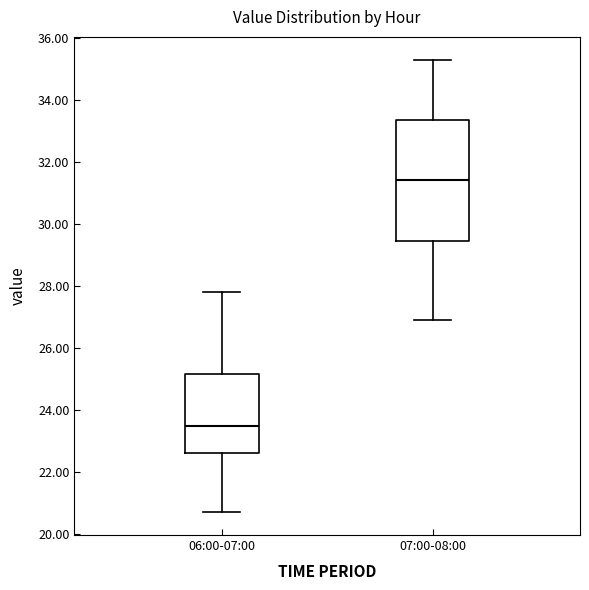

Which box has the highest median line?

07:00-08:00